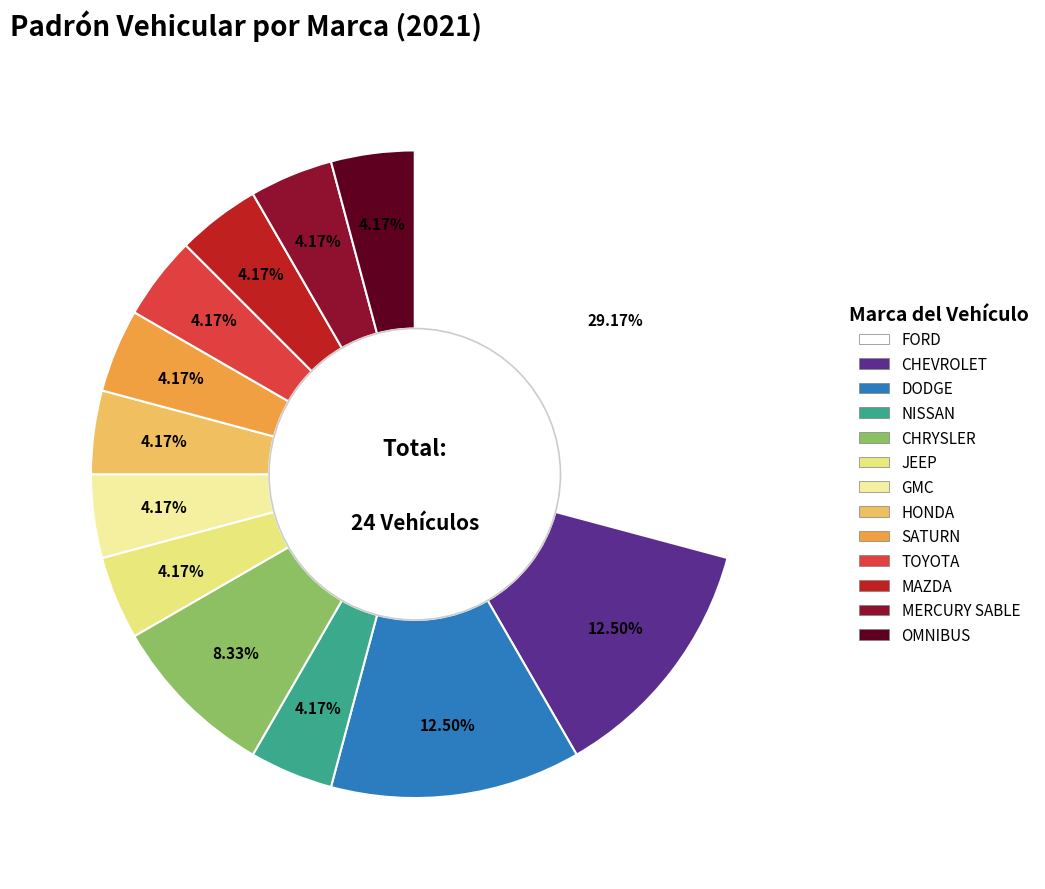

Which slice is the largest?

FORD